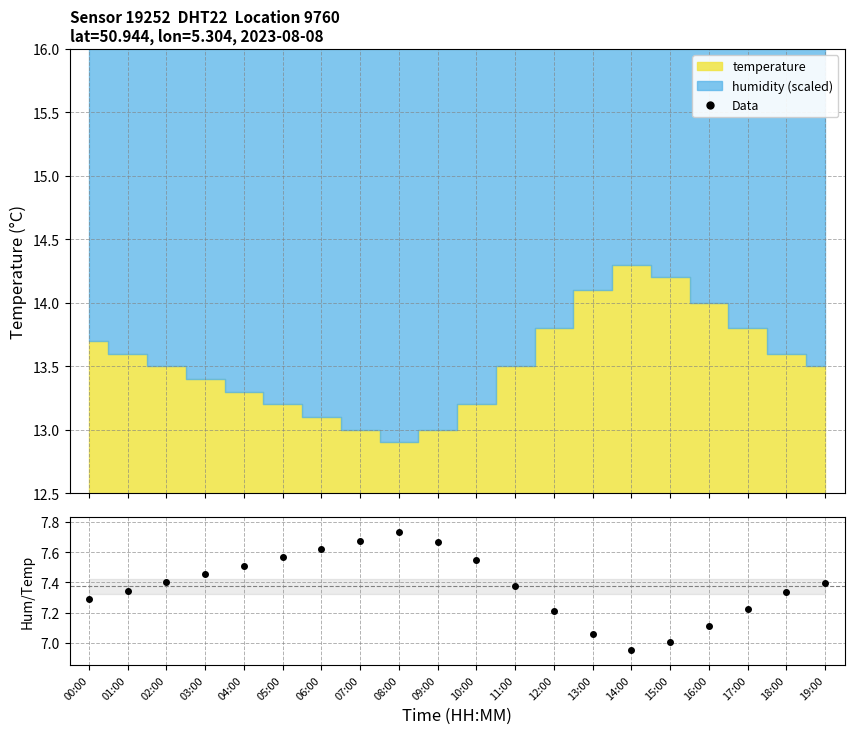

What is the label of the 1st point from the right?

19:00